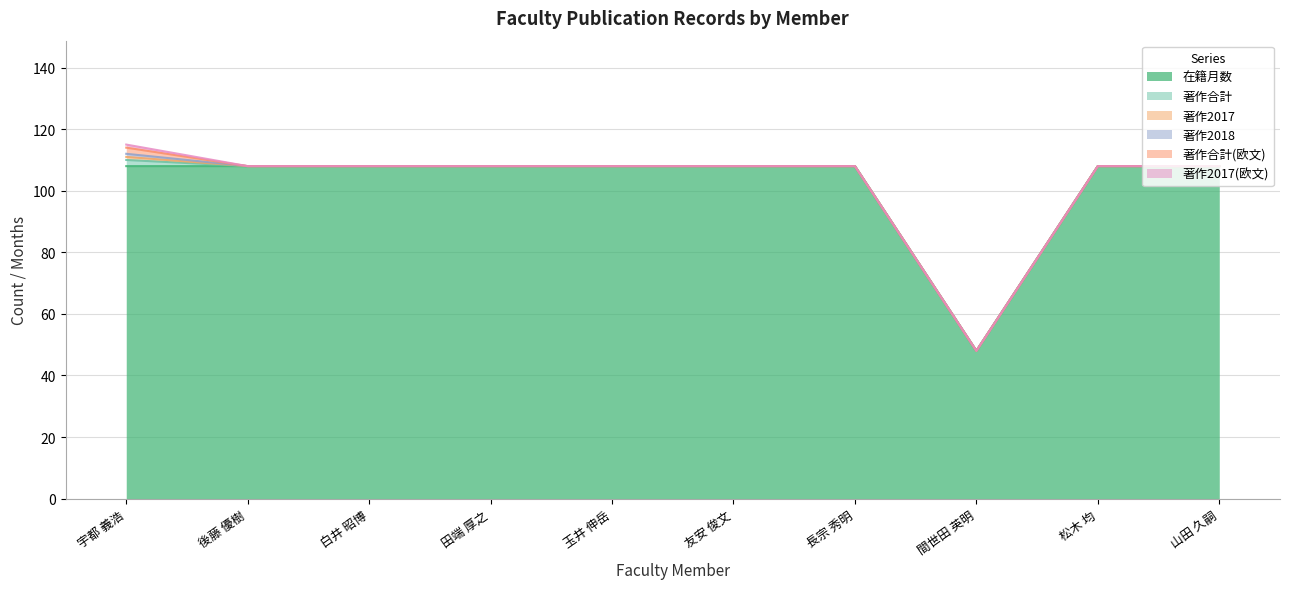

True or false: 著作2018 and 著作2017(欧文) intersect in this chart.

False